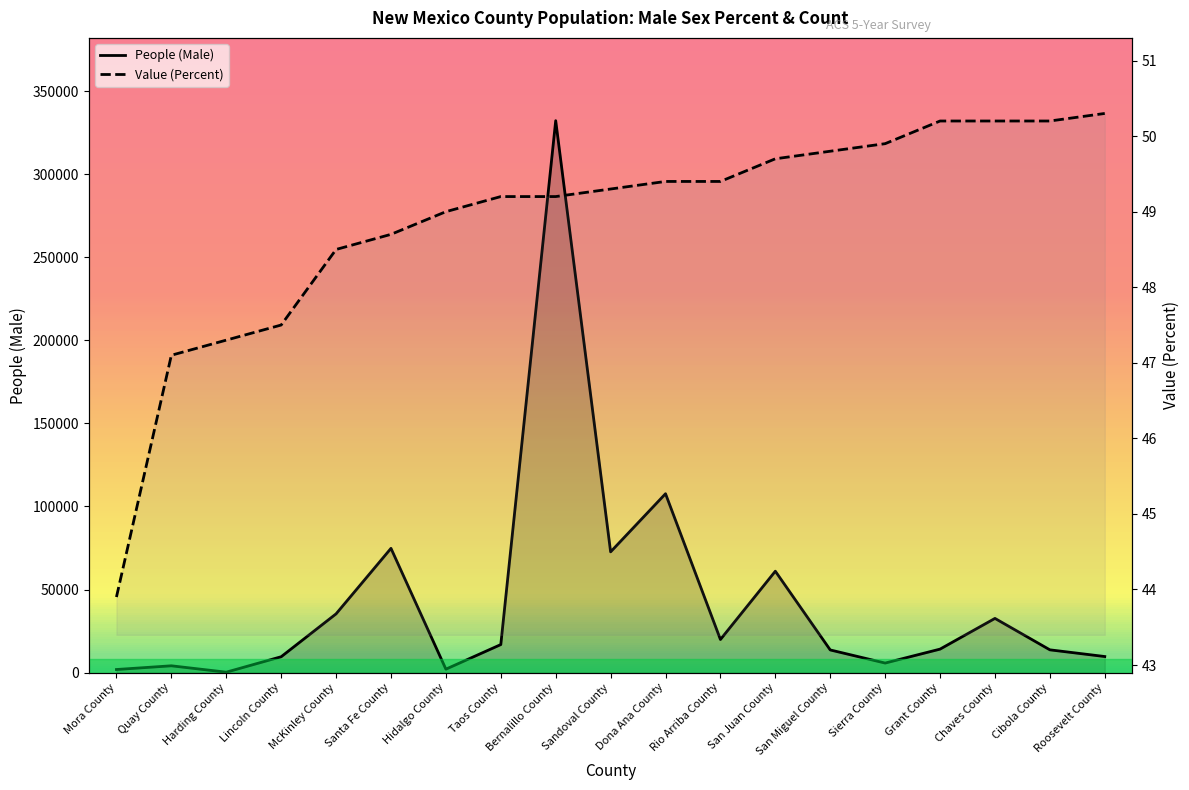

At which label does Value (Percent) first exceed 49?

Taos County